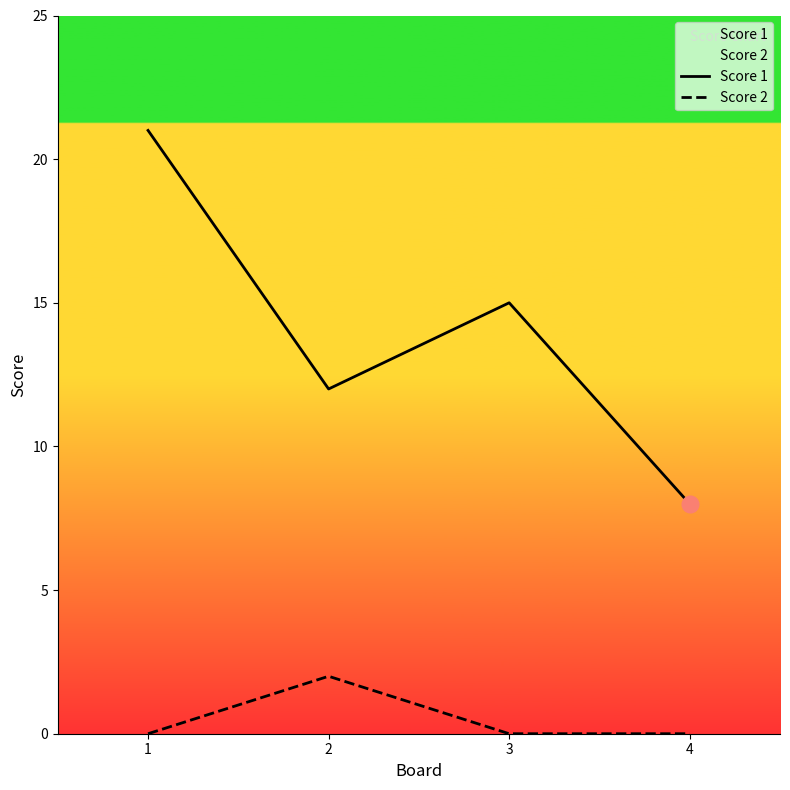

Between 3 and 4, which series saw the biggest shift?

Score 1